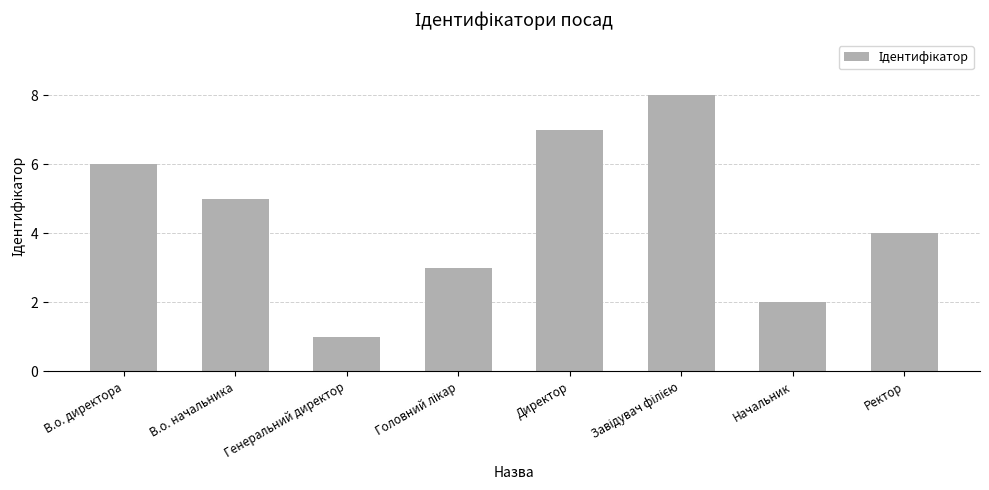

What is the ratio of the value at Генеральний директор to the value at Директор?

0.1